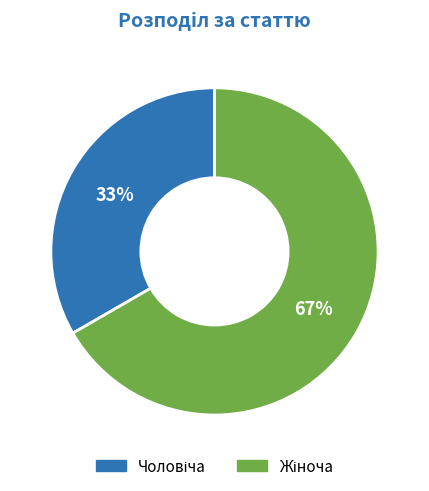

To the nearest percent, what is the average slice percentage?

50%